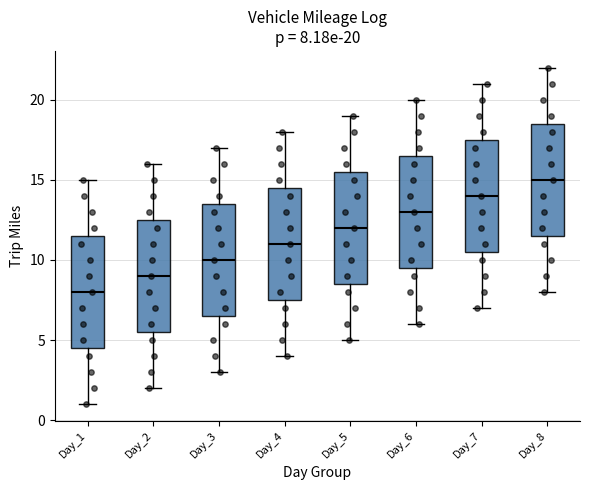

Which box has the lowest median line?

Day_1